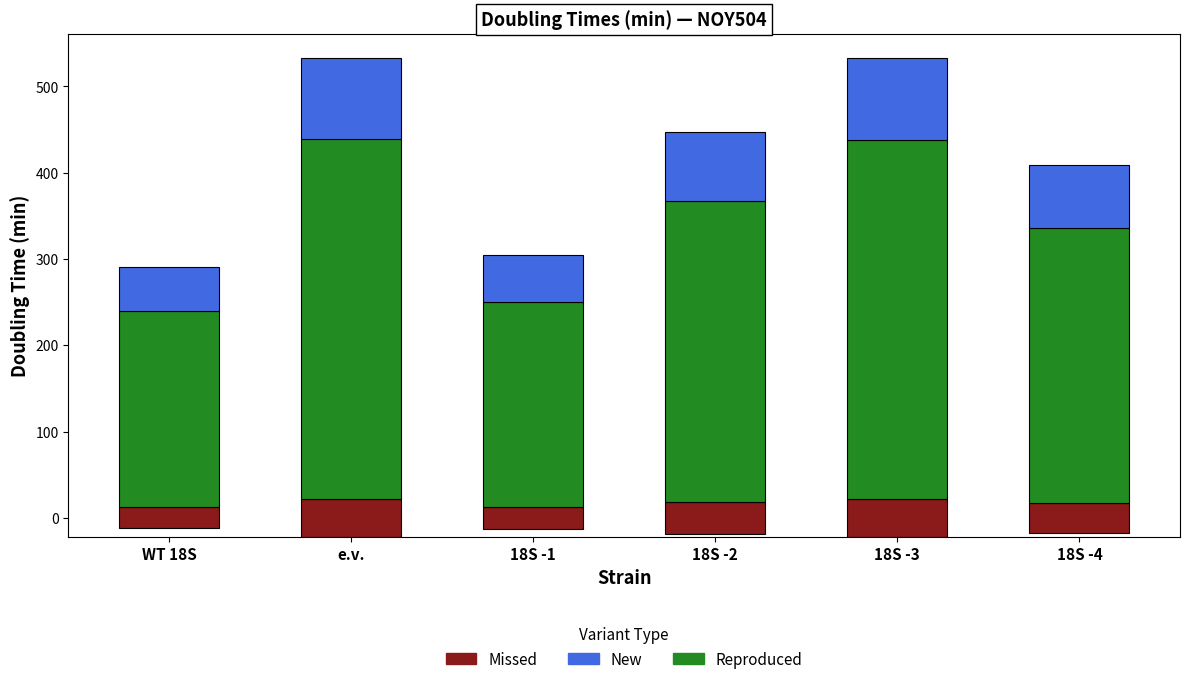

The value of New at 18S -3 is 125.0. True or false?

False